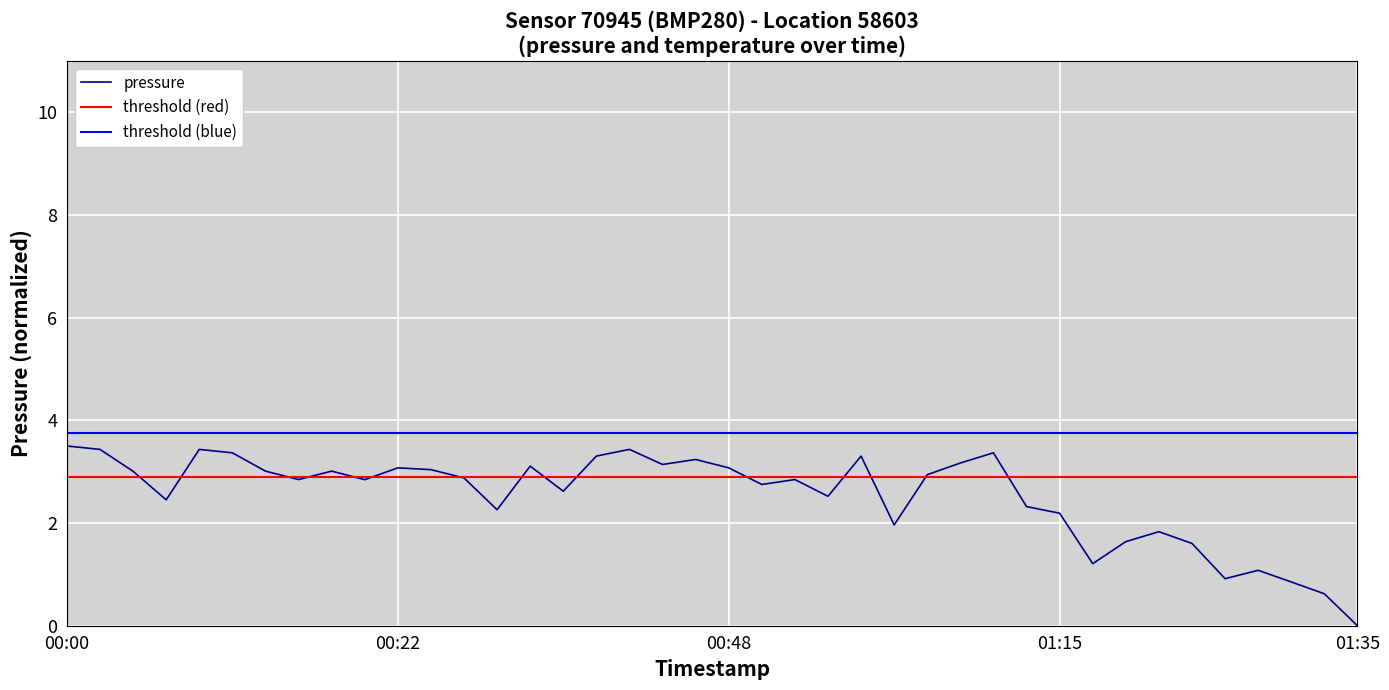

How many series are shown in this chart?

1